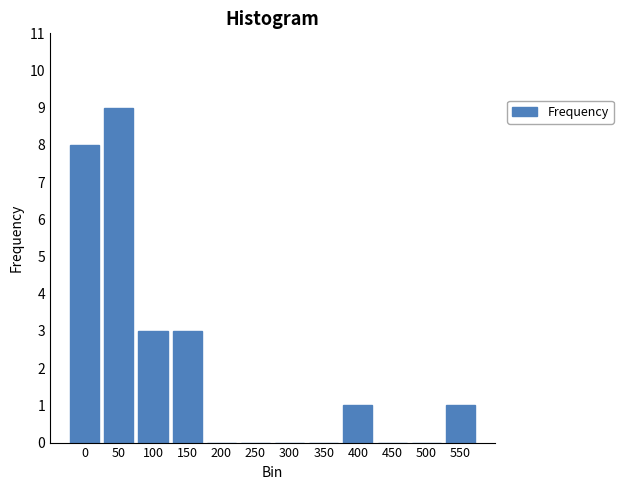

Reading left to right, what are all the values shown in this chart?

0=8	50=9	100=3	150=3	200=0	250=0	300=0	350=0	400=1	450=0	500=0	550=1